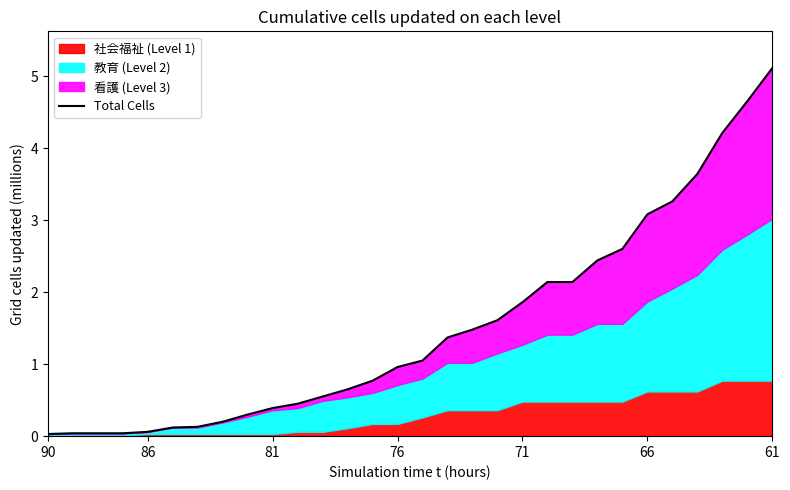

What is the sum of all values?

45.4